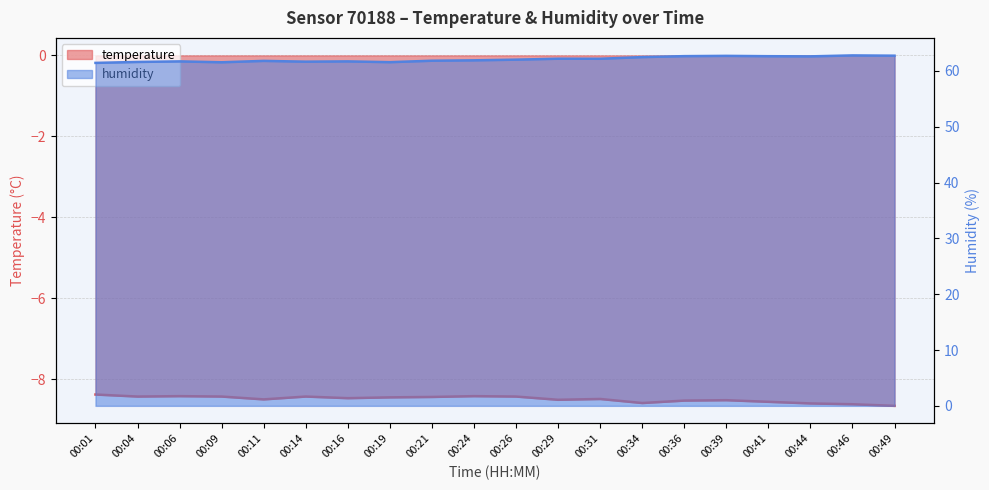

Is it true that humidity equals 62.2 at 00:29?

True